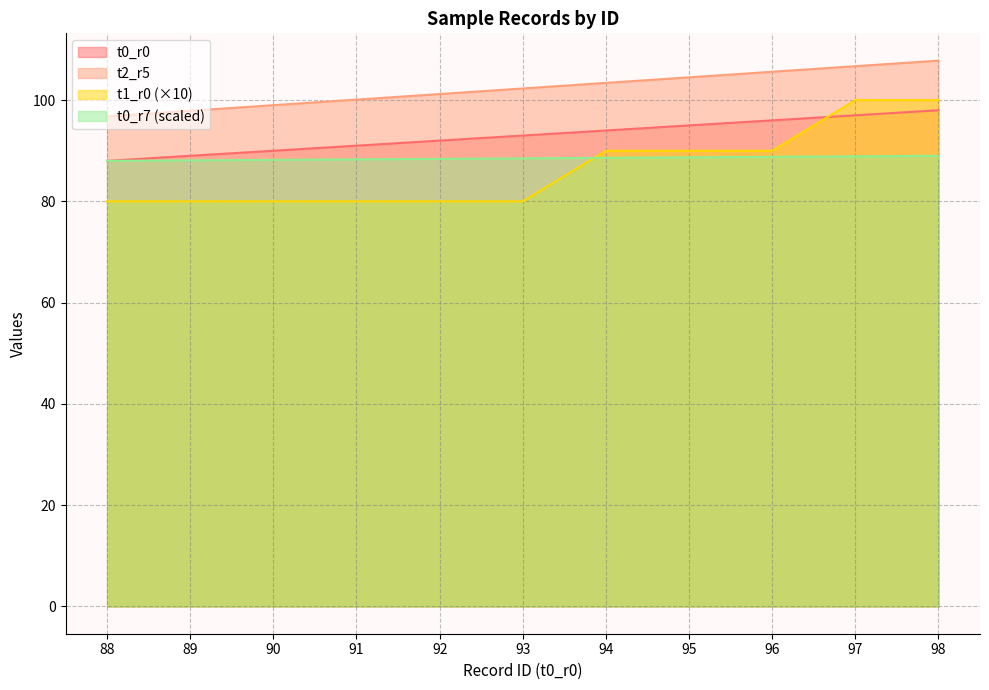

At how many categories does at least one series exceed 103?

5